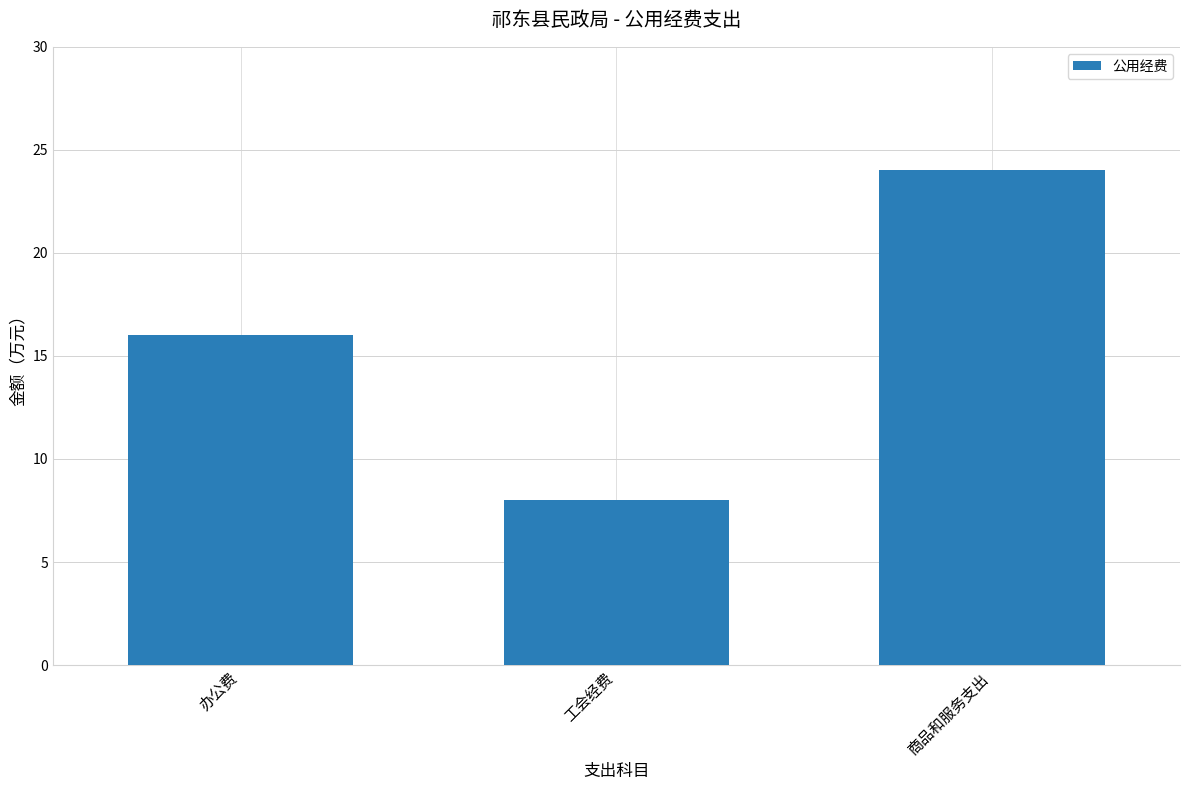

Rank the categories by value from highest to lowest.

商品和服务支出, 办公费, 工会经费